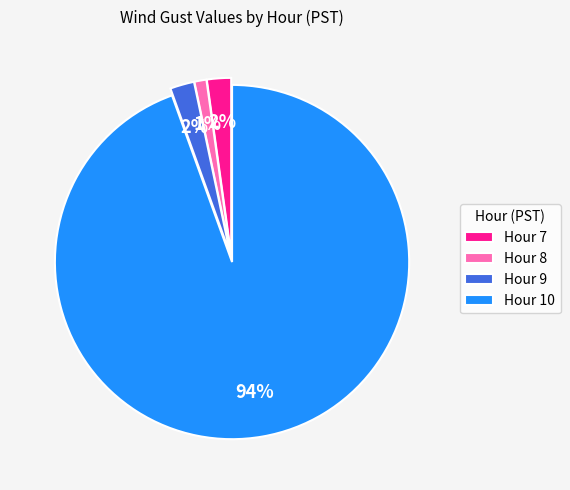

Does any single category account for the majority?

Yes